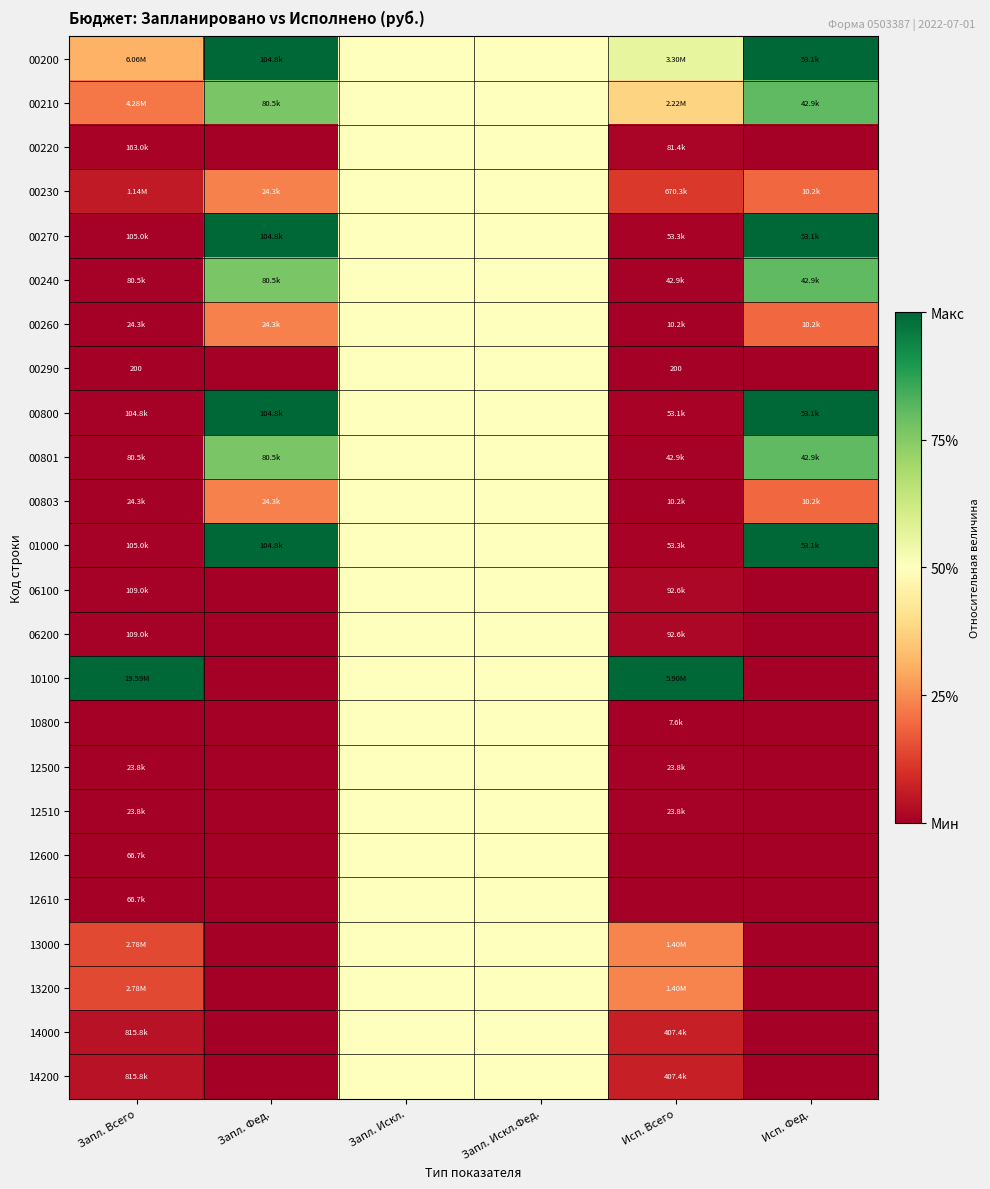

What is the total value across all series at Запл. Искл.?

12.0